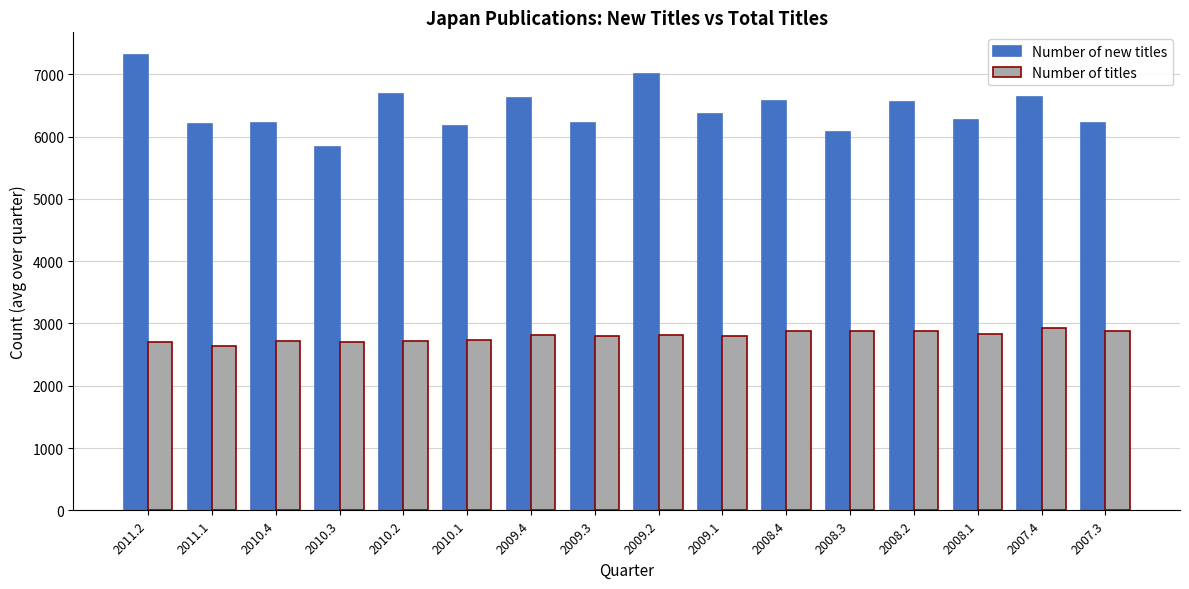

Is it true that Number of new titles equals 6548.0 at 2008.2?

True